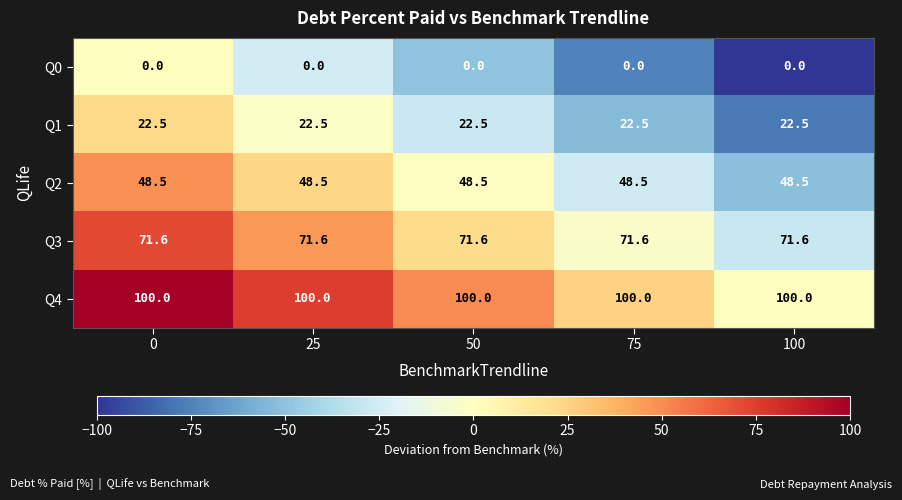

At how many categories does at least one series exceed 77?

5